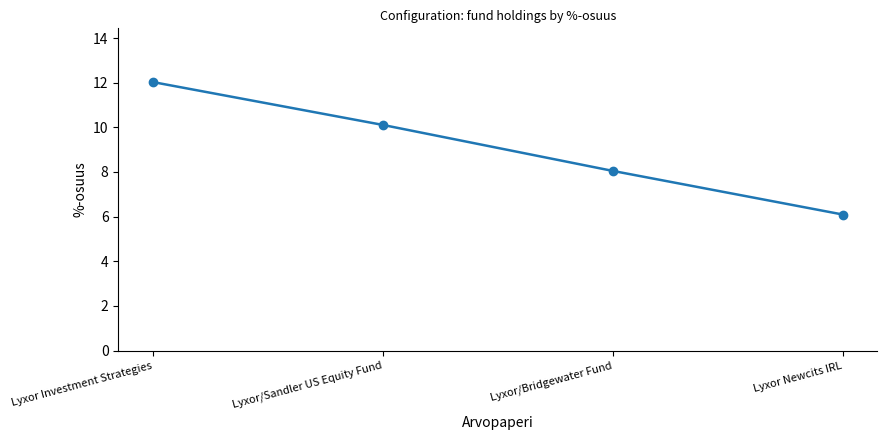

What is the sum of the values at Lyxor Investment Strategies and Lyxor/Bridgewater Fund?

20.1